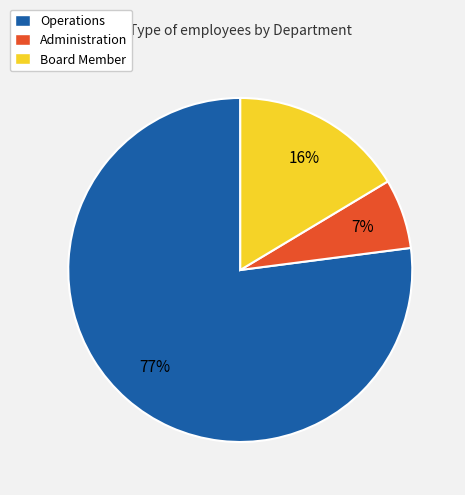

To the nearest percent, what portion does Operations represent?

77%